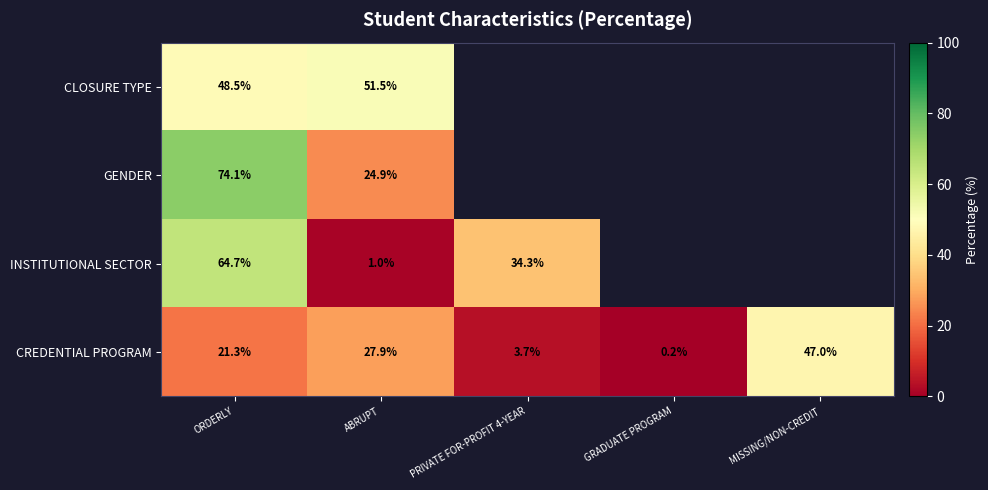

What is the spread (max minus min) of values at ORDERLY?

52.8